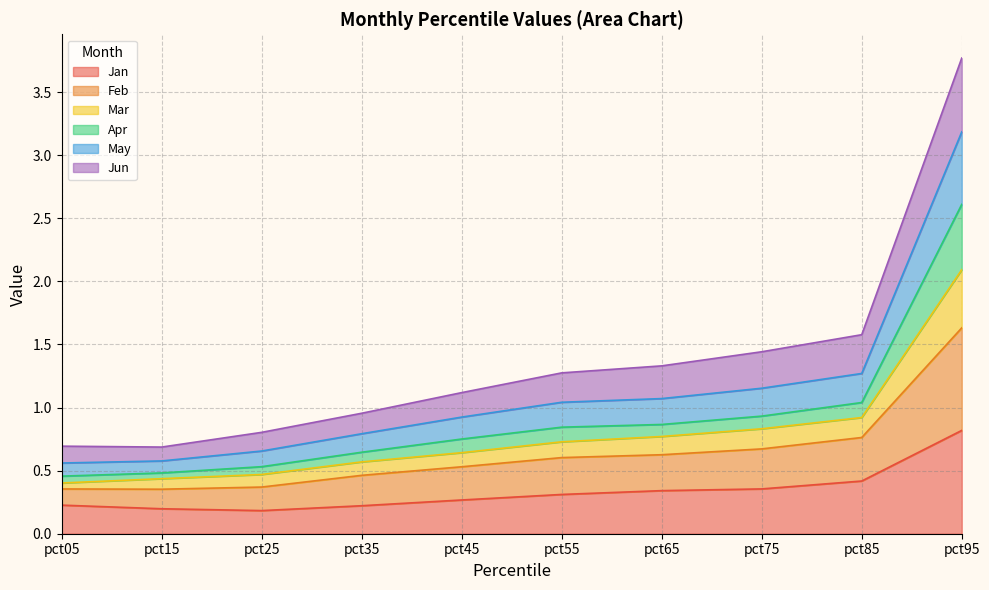

At which category is the sum across all series the highest?

pct95